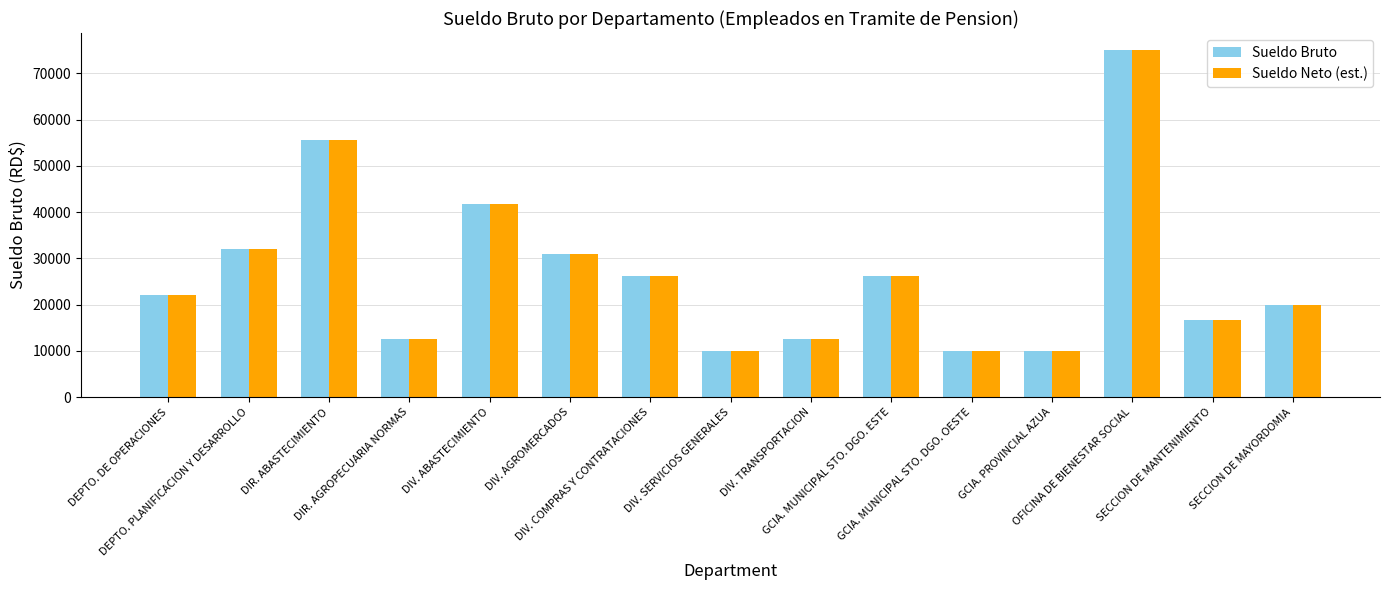

What is the difference between the maximum and second lowest values in the Sueldo Bruto series?

65000.0